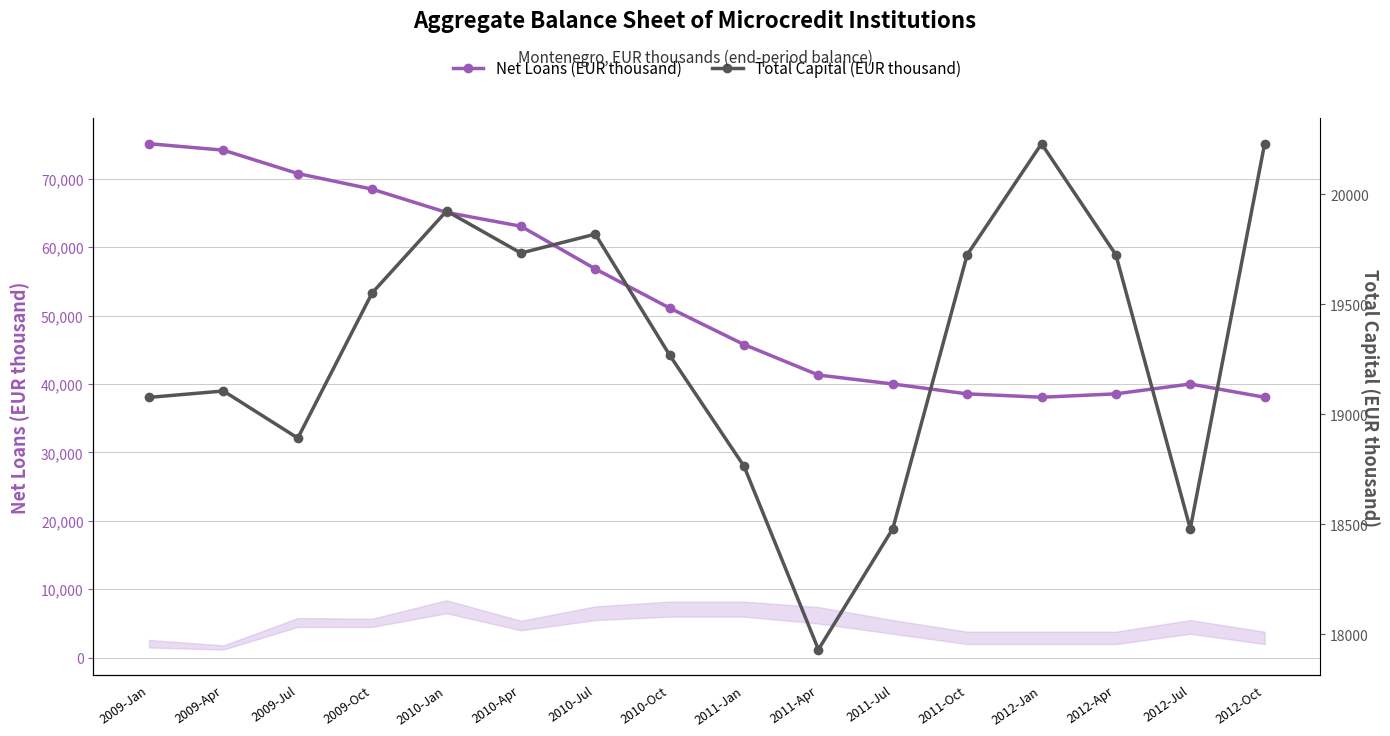

List the series in order of their overall mean, highest first.

Net Loans (EUR thousand), Total Capital (EUR thousand)